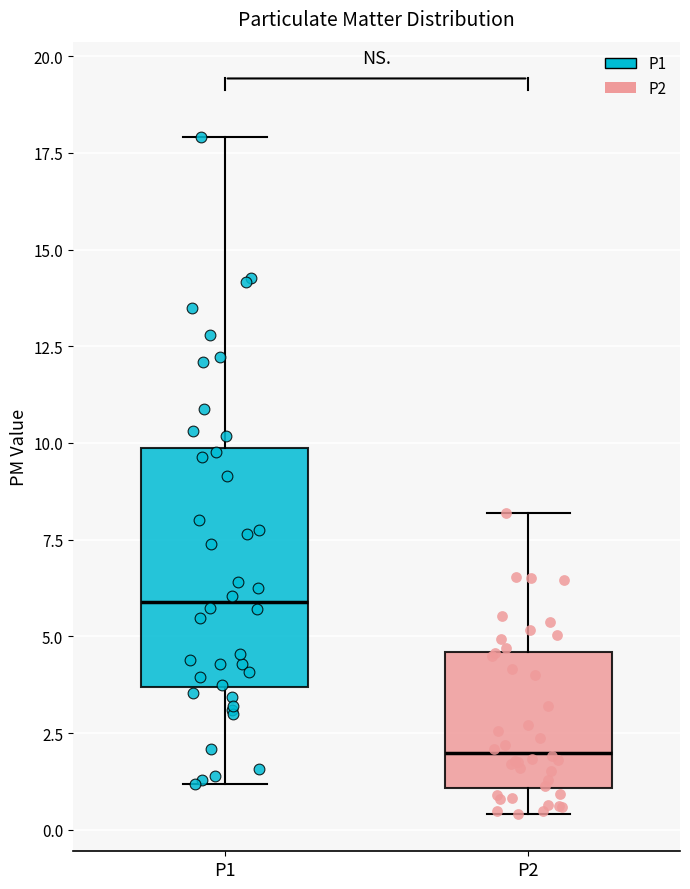

Which box's median line is the lowest?

P2